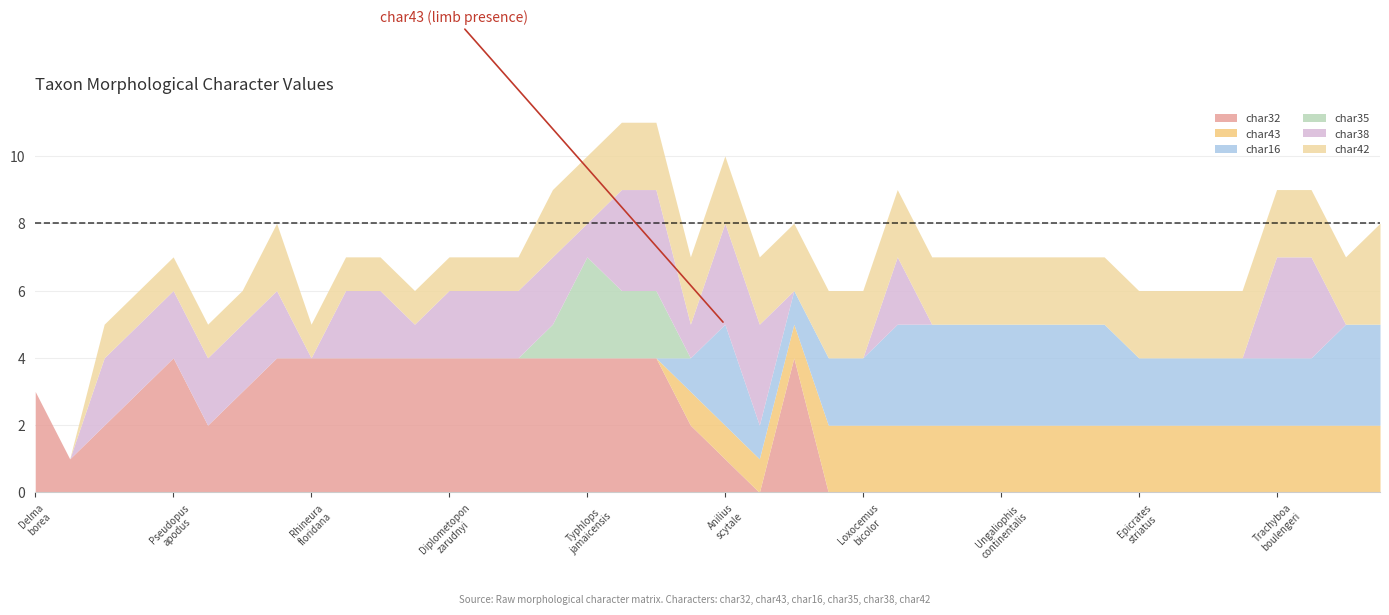

How many positive values does the char38 series have?

22